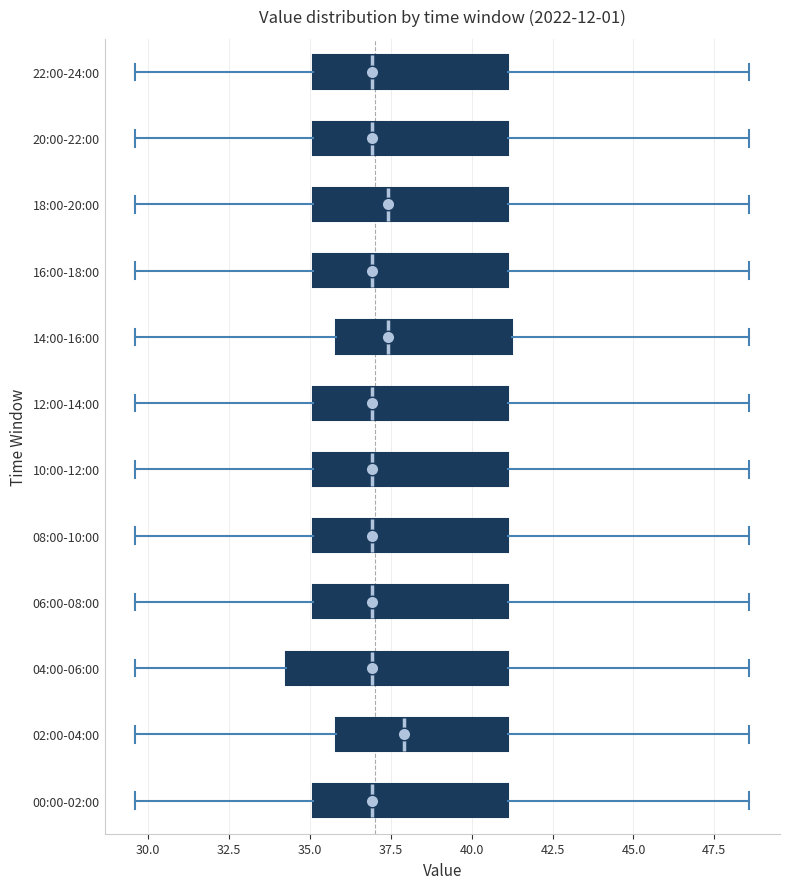

Which box is the widest, from its left edge to its right edge?

04:00-06:00